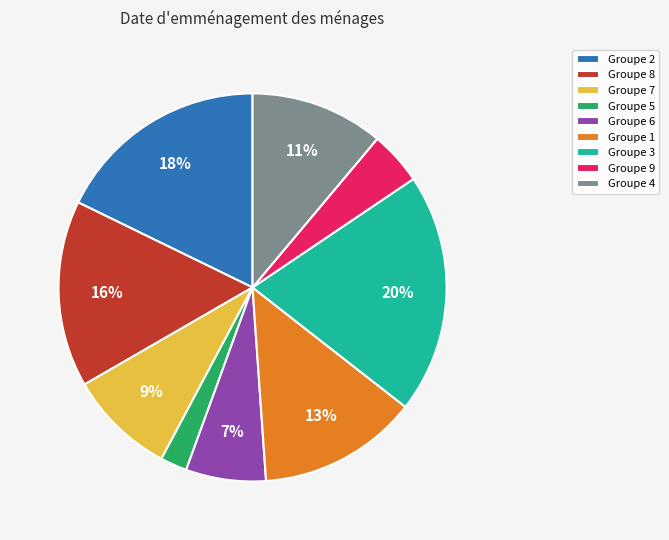

To the nearest percent, what portion does Groupe 2 represent?

18%